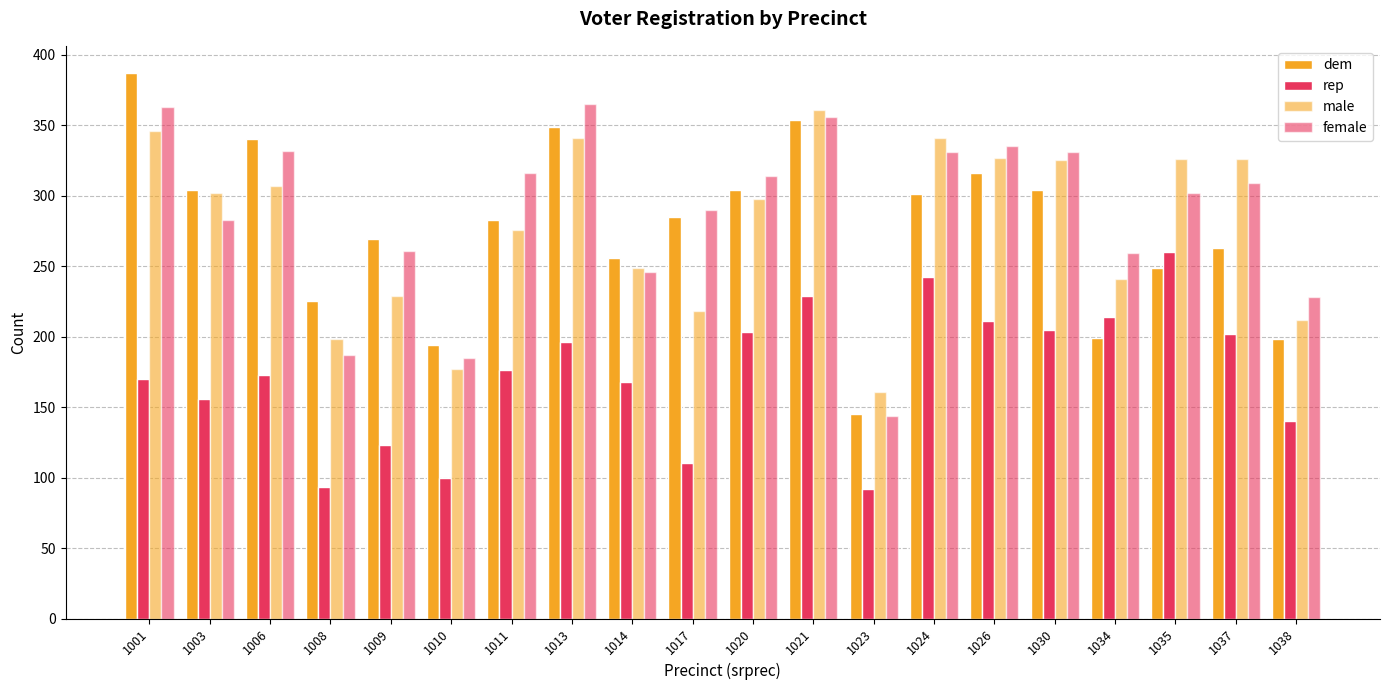

What is the average value of the female series?

287